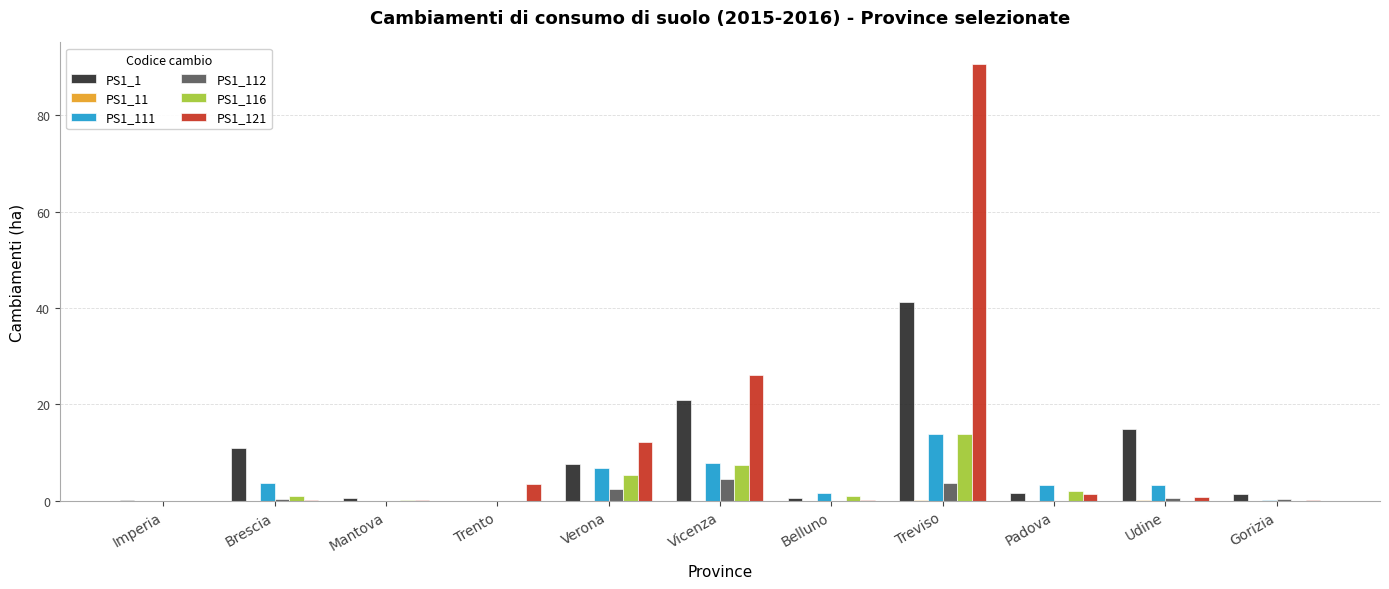

Between Brescia and Vicenza, which series saw the biggest shift?

PS1_121